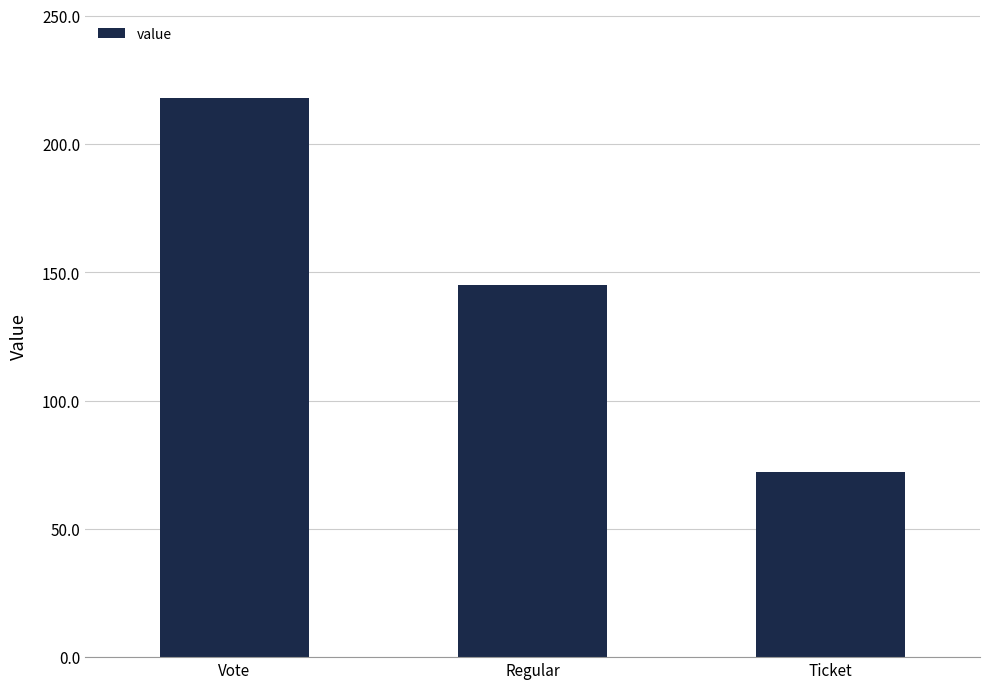

Which category has the highest value across all series?

Vote